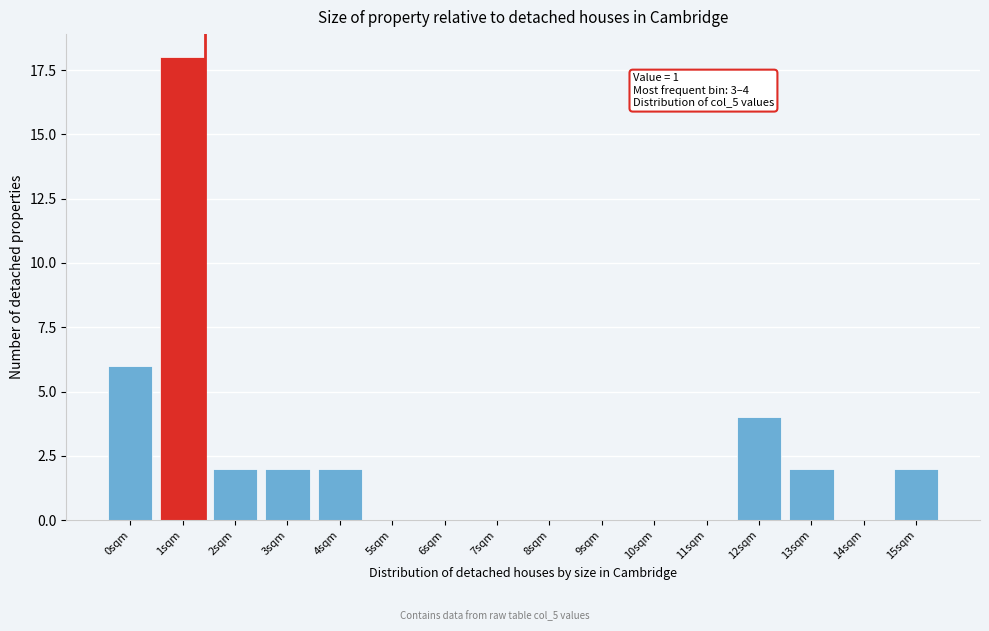

Reading left to right, transcribe all the data shown in this chart.

0sqm=6	1sqm=18	2sqm=2	3sqm=2	4sqm=2	5sqm=0	6sqm=0	7sqm=0	8sqm=0	9sqm=0	10sqm=0	11sqm=0	12sqm=4	13sqm=2	14sqm=0	15sqm=2